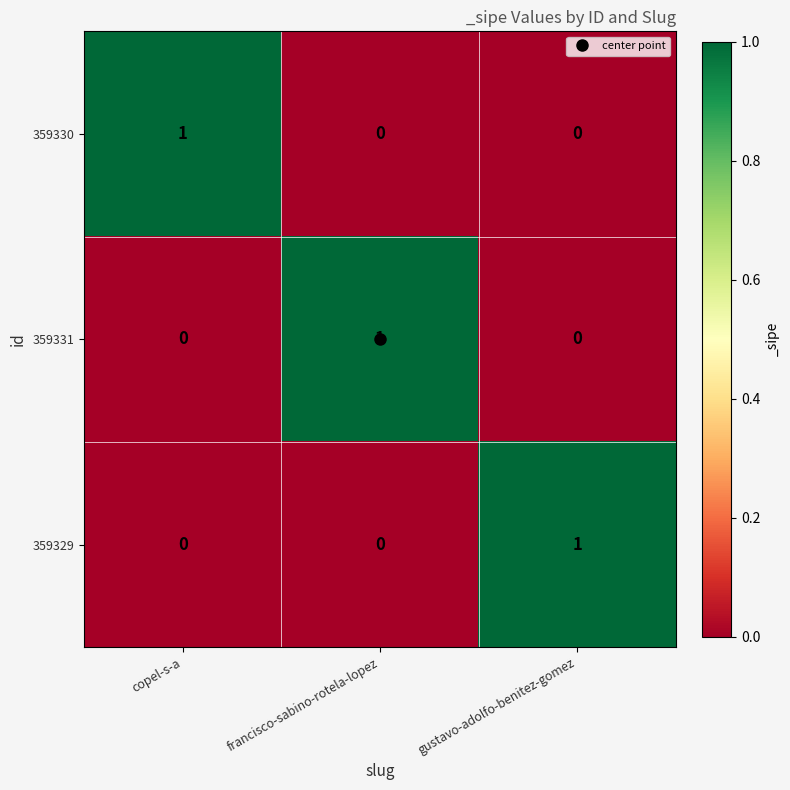

Is the value of 359330 at francisco-sabino-rotela-lopez greater than the value of 359329 at gustavo-adolfo-benitez-gomez?

No